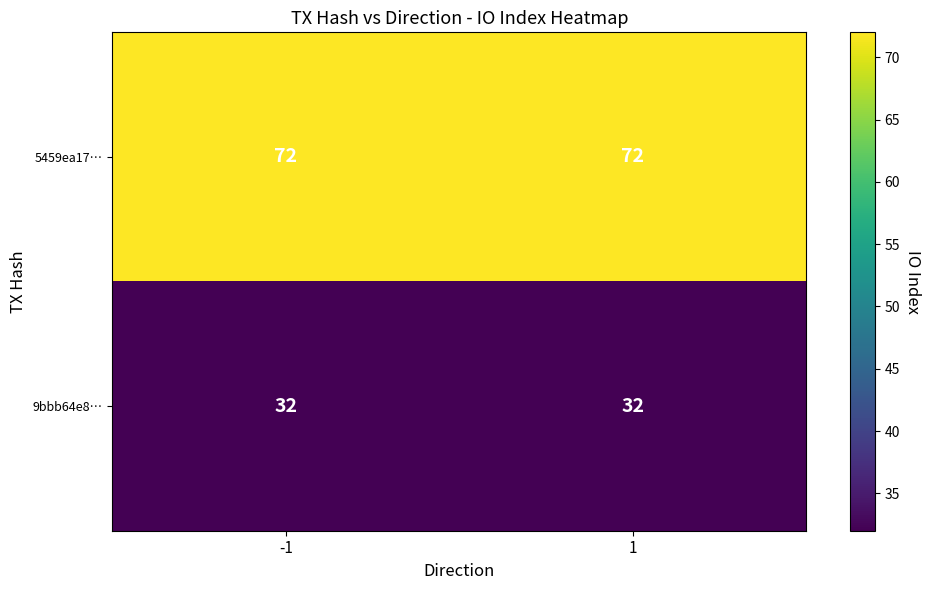

True or false: 9bbb64e8… has a value of 32 at -1.

True